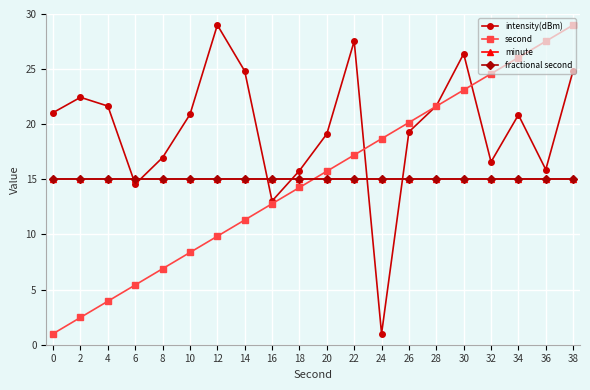

True or false: fractional second and minute intersect in this chart.

False